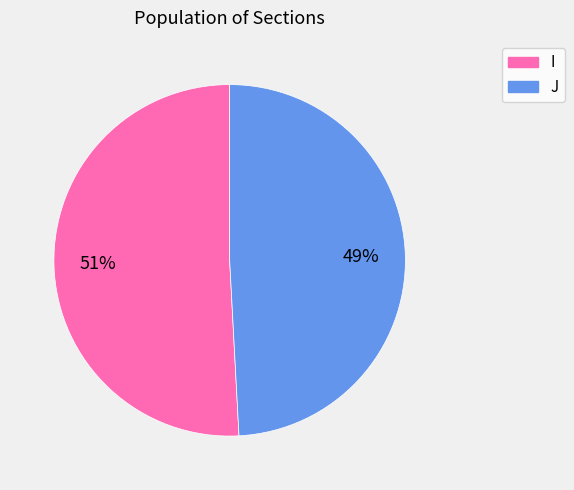

How many slices are in this pie chart?

2